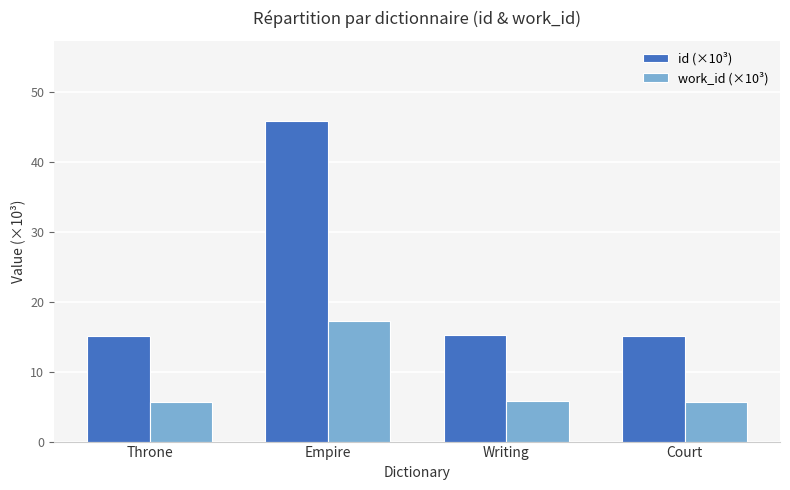

What are all the series names shown in the legend?

id (×10³), work_id (×10³)